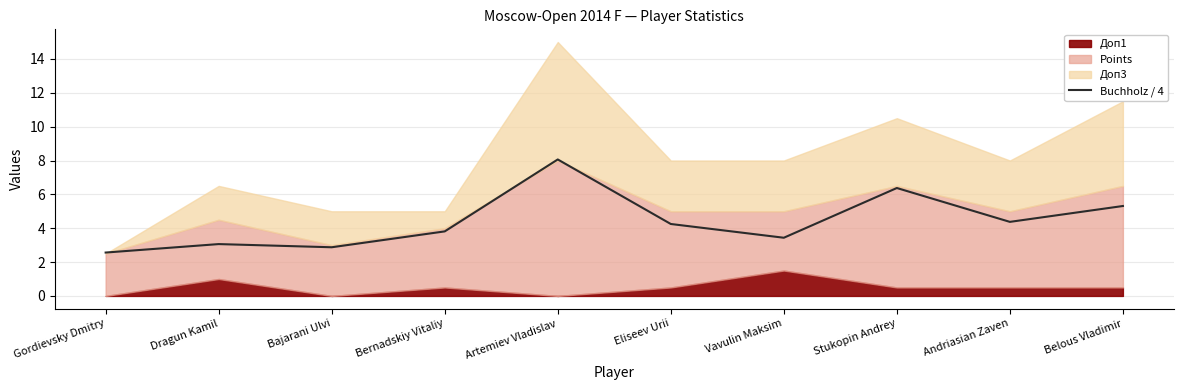

List the labels in order of value, largest first.

Artemiev Vladislav, Stukopin Andrey, Belous Vladimir, Andriasian Zaven, Eliseev Urii, Bernadskiy Vitaliy, Vavulin Maksim, Dragun Kamil, Bajarani Ulvi, Gordievsky Dmitry